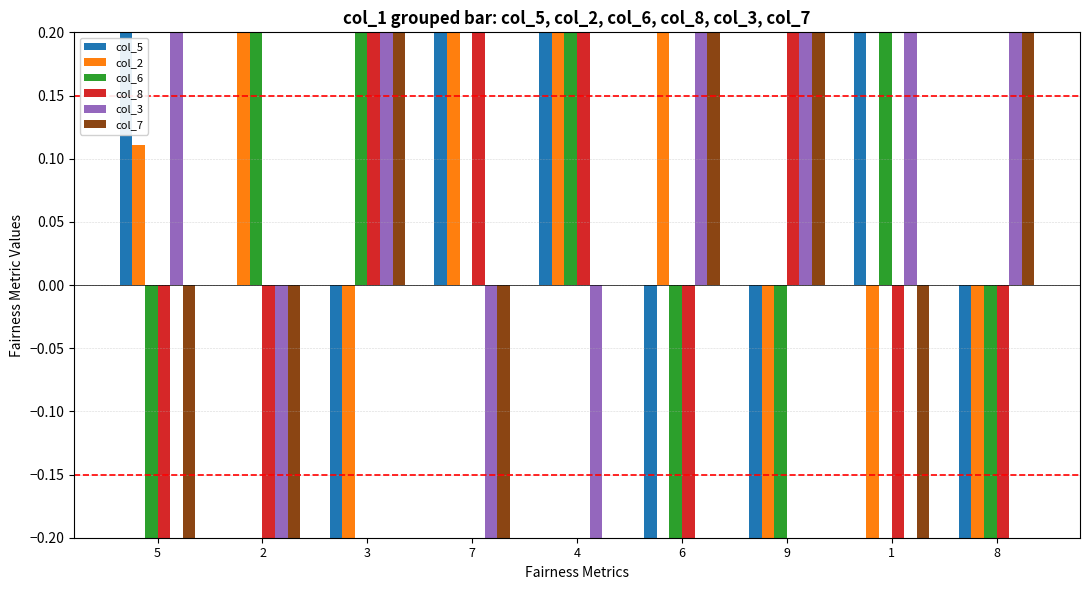

What is the total value across all series at 1?

0.8